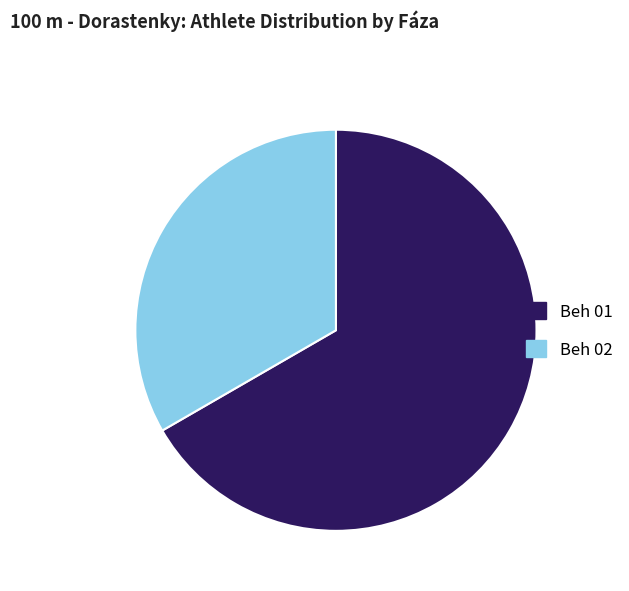

Is there a majority slice in this chart?

Yes